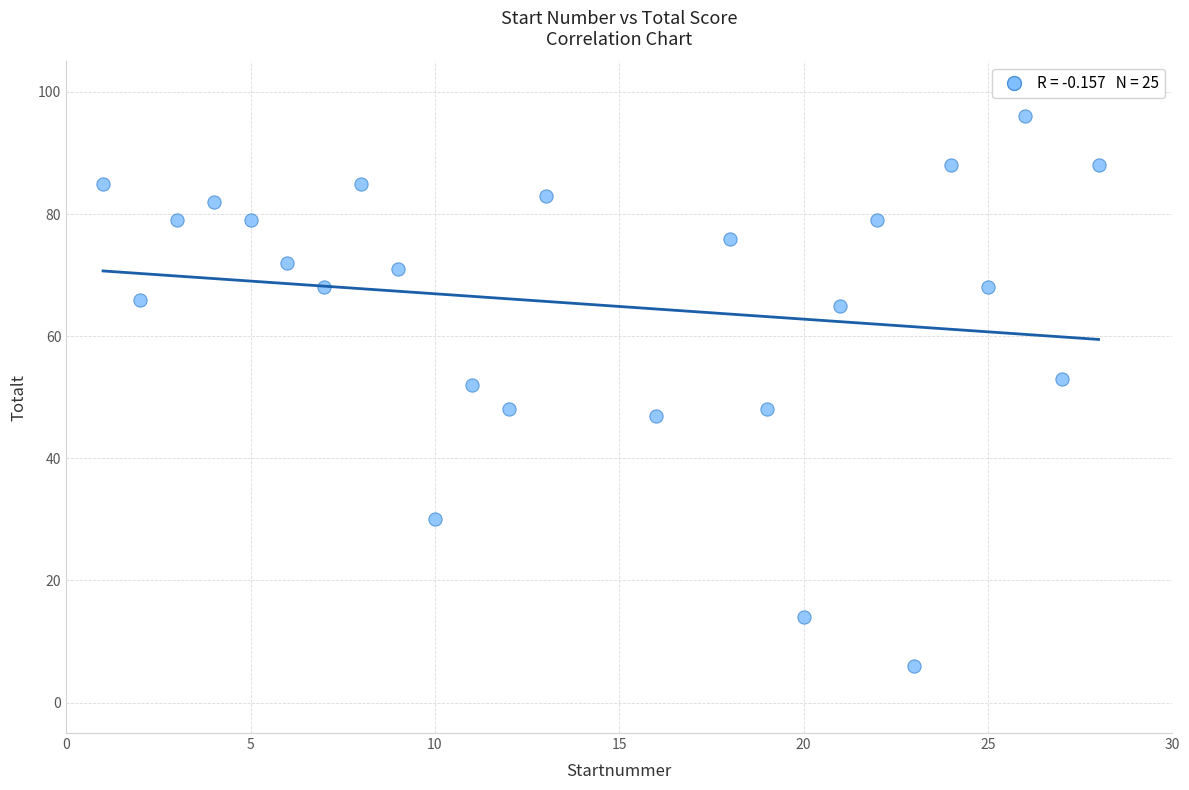

What is the range of Y values (max minus min)?

90